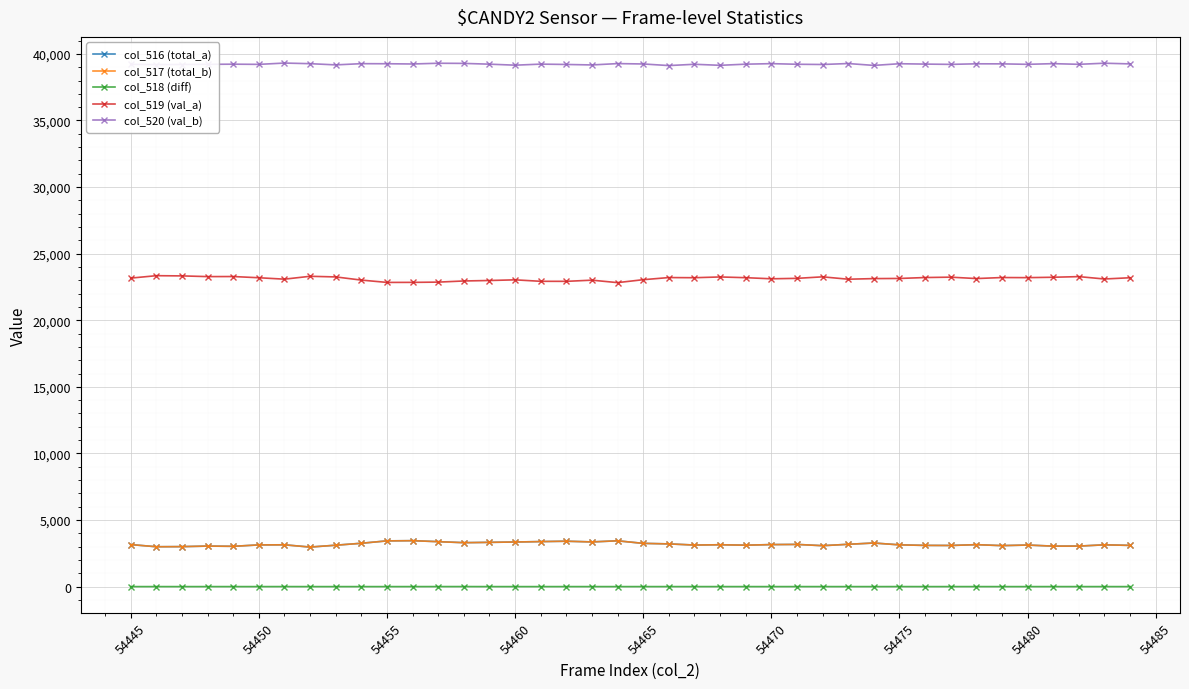

True or false: col_516 (total_a) and col_520 (val_b) intersect in this chart.

False